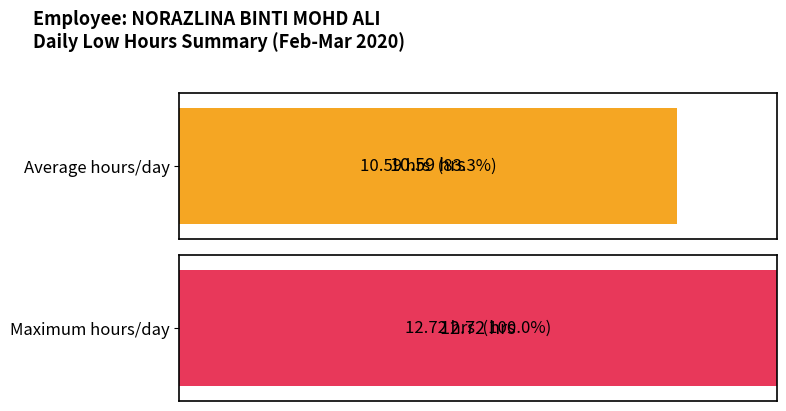

True or false: the data shows 5.7 at 20.

False